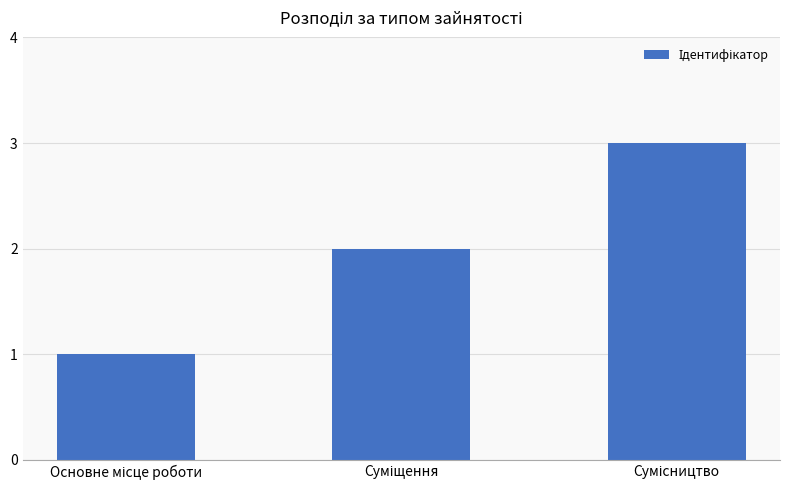

What is the average value?

2